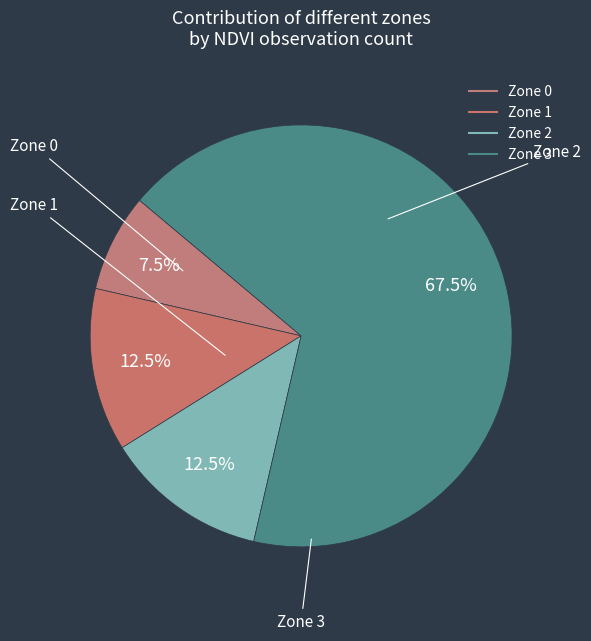

Which category has the smallest portion of the pie?

Zone 0